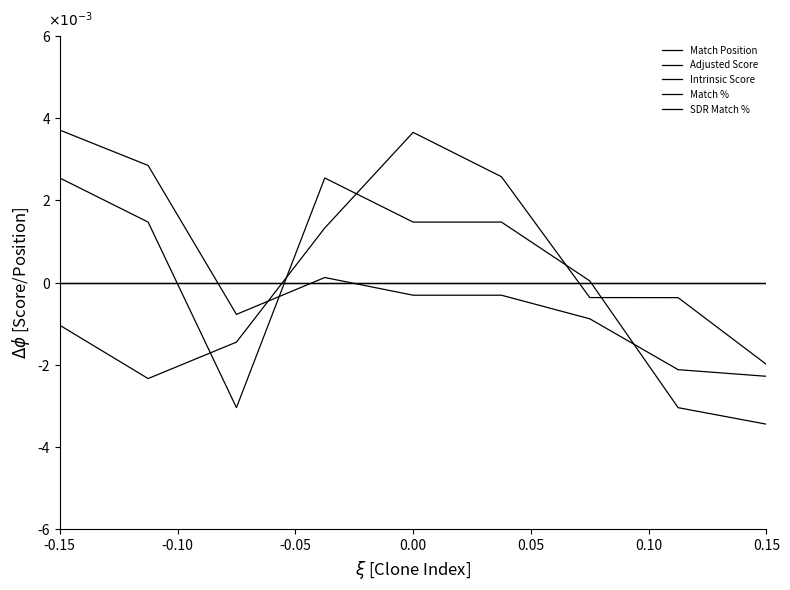

Is this an area chart (filled region under the line)?

No